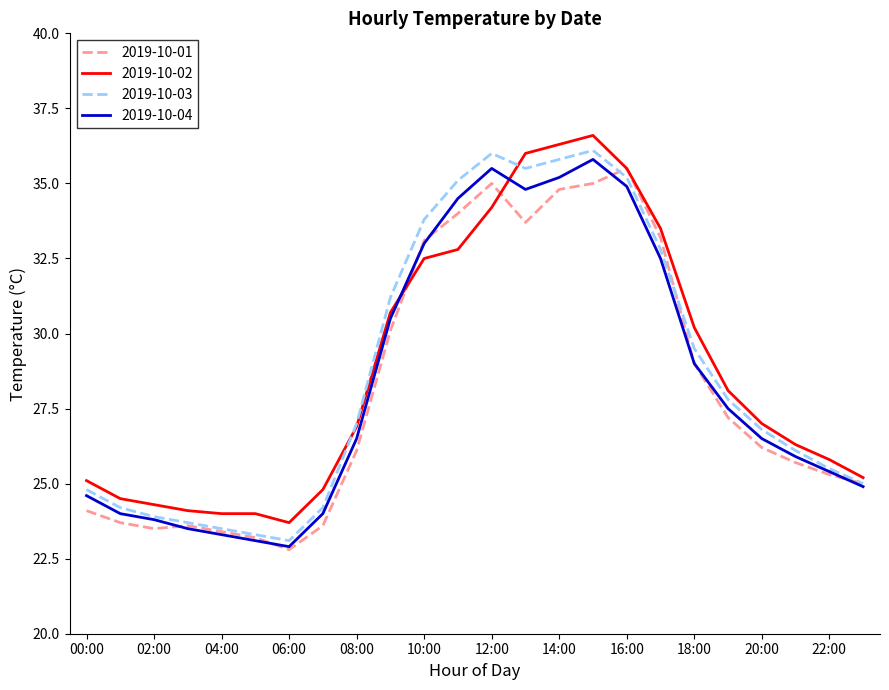

What is the maximum value shown in the chart?

36.6